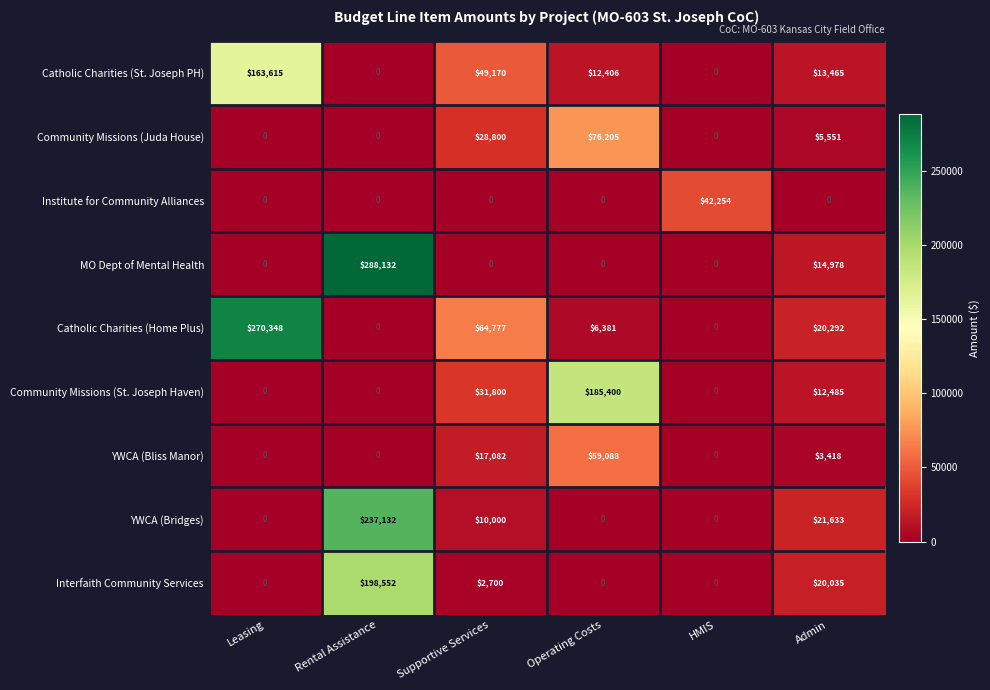

List the series in order of their peak value, lowest first.

Institute for Community Alliances, YWCA (Bliss Manor), Community Missions (Juda House), Catholic Charities (St. Joseph PH), Community Missions (St. Joseph Haven), Interfaith Community Services, YWCA (Bridges), Catholic Charities (Home Plus), MO Dept of Mental Health